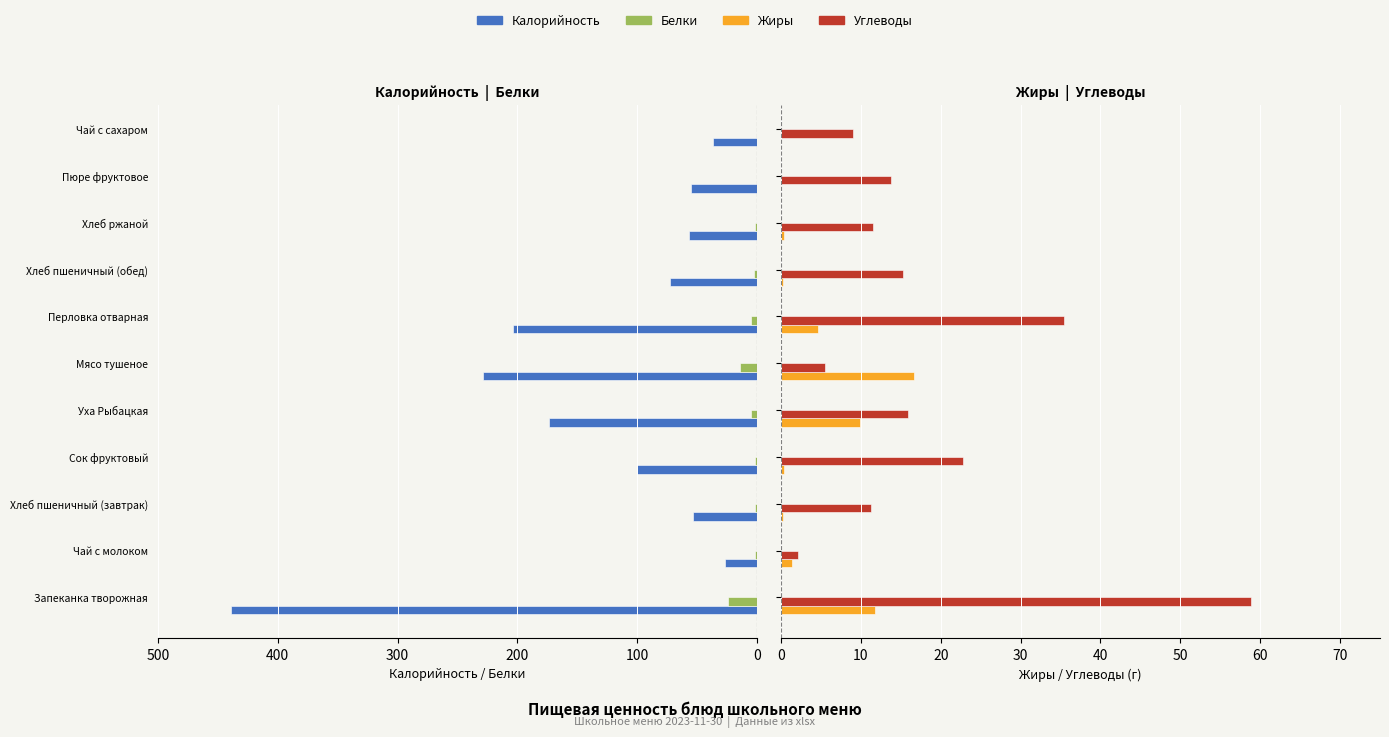

True or false: Калорийность has a value of 55.0 at Пюре фруктовое.

True